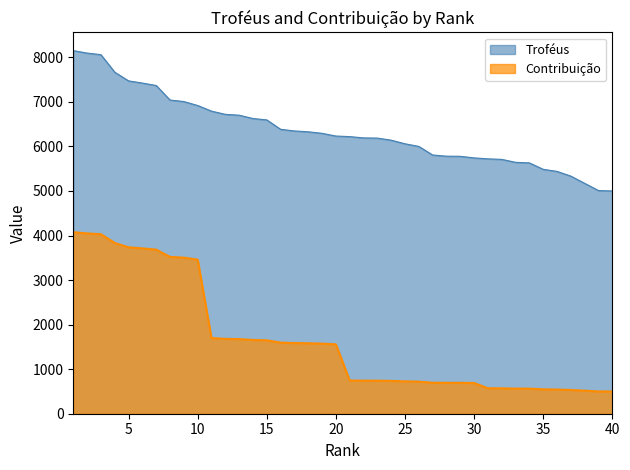

What is the difference between the Contribuição values at 39 and 11?

1198